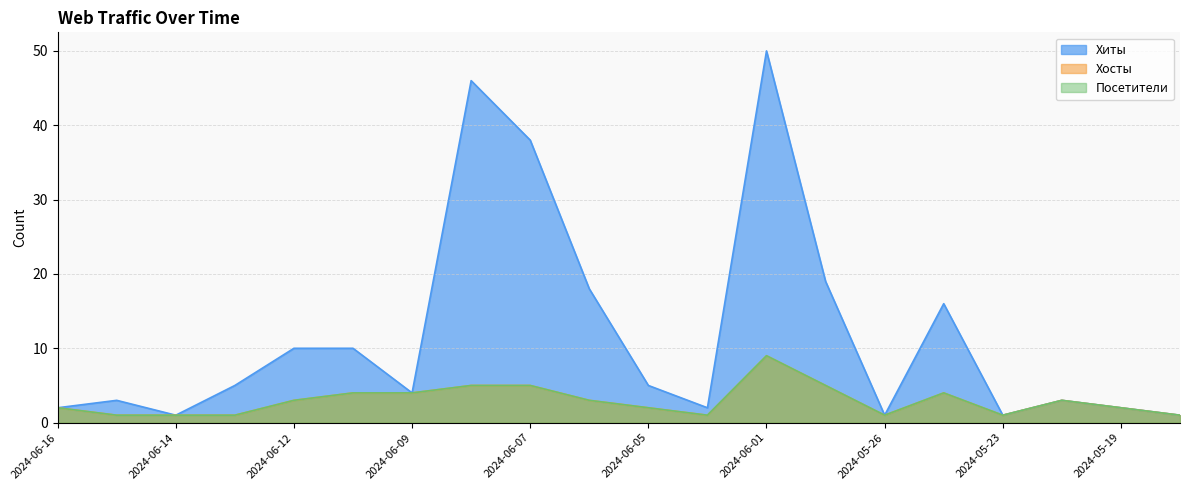

How many values in the Хиты series are below 5?

10